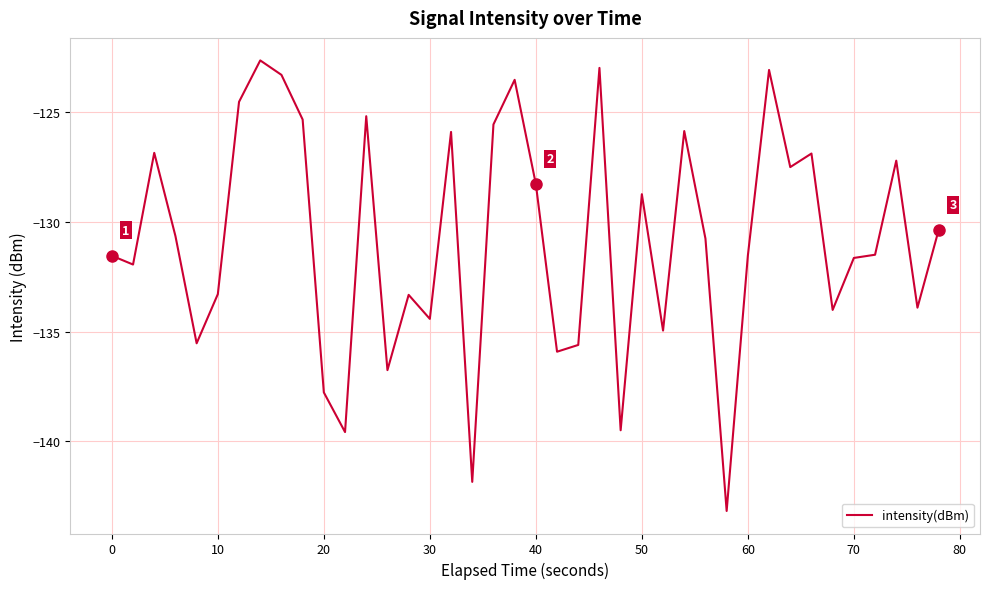

What is the difference between the maximum and minimum values?

20.5